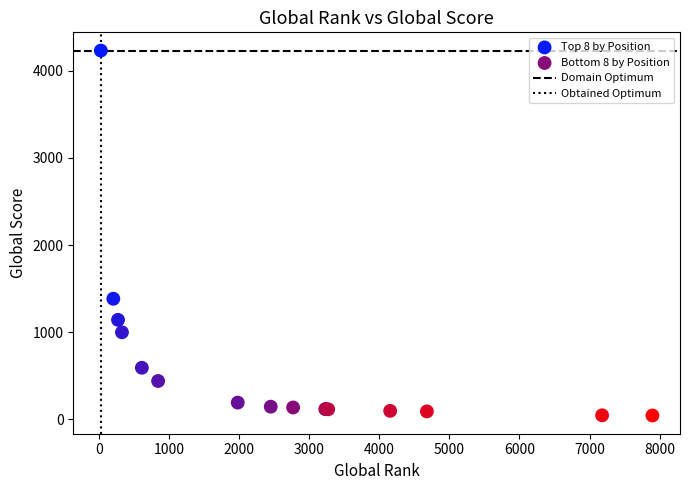

Which series has the largest Y range (max minus min)?

Top 8 by Position